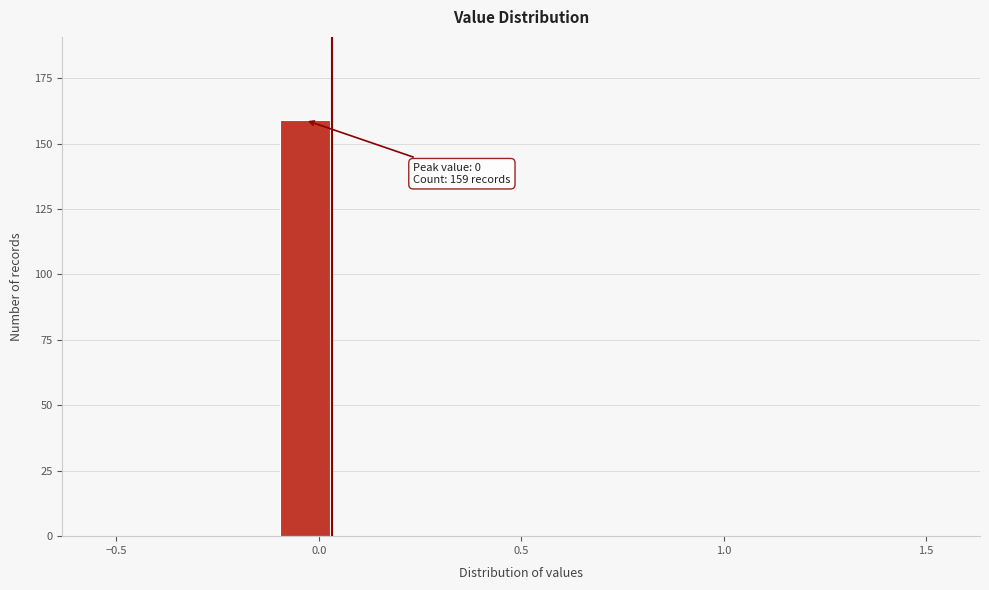

Around what value on the x-axis is the tallest bar? Give the approximate position of its centre, as read against the axis.

-0.05